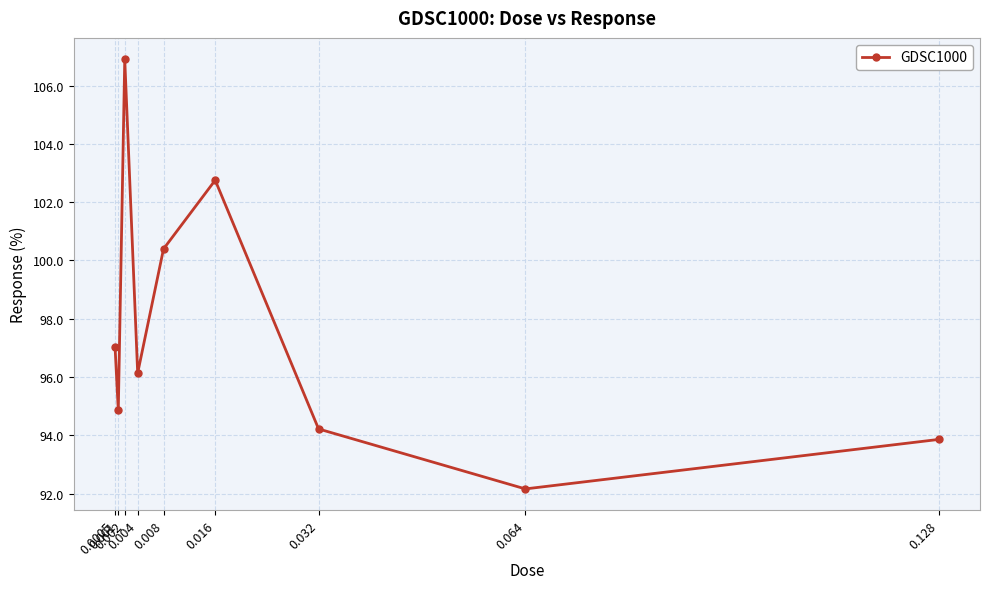

How many interior local peaks (higher than both neighbors) does the data have?

2